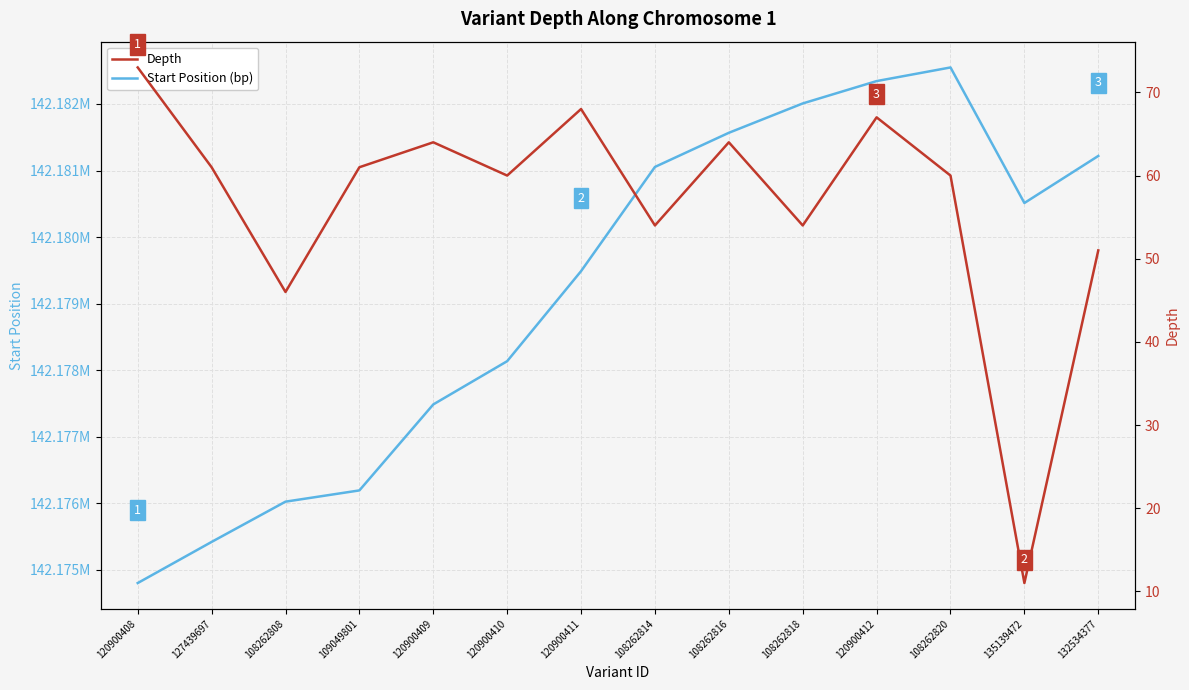

Which label corresponds to the smallest value in the chart?

135139472